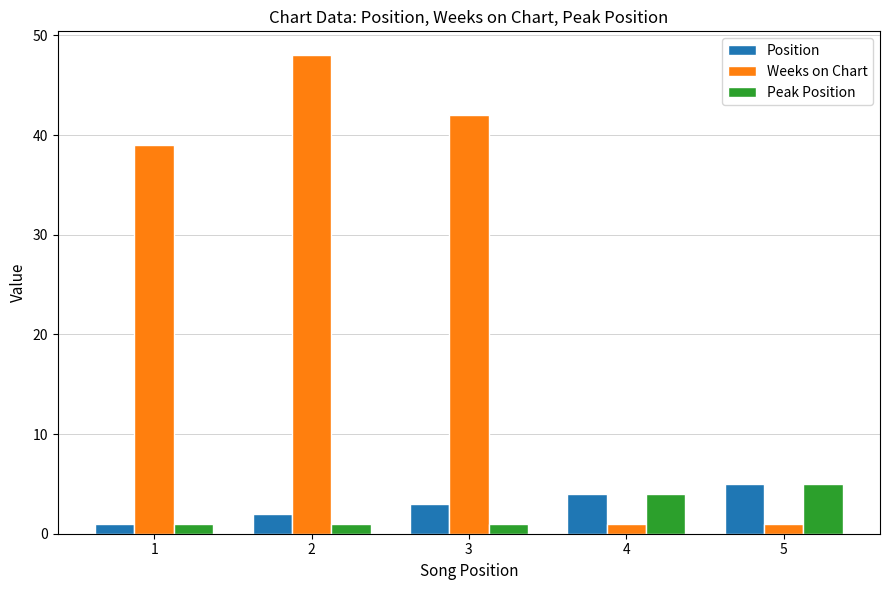

Which series has the widest spread of values?

Weeks on Chart